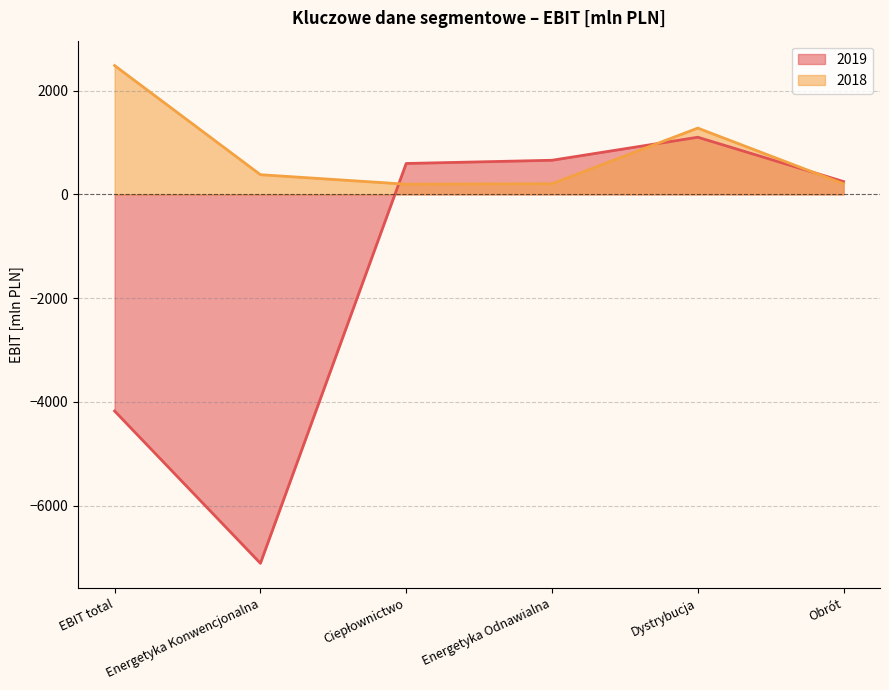

Reading right to left, transcribe all the data shown in this chart.

2019: 247	1101	657	595	-7109	-4175
2018: 203	1277	205	196	379	2482